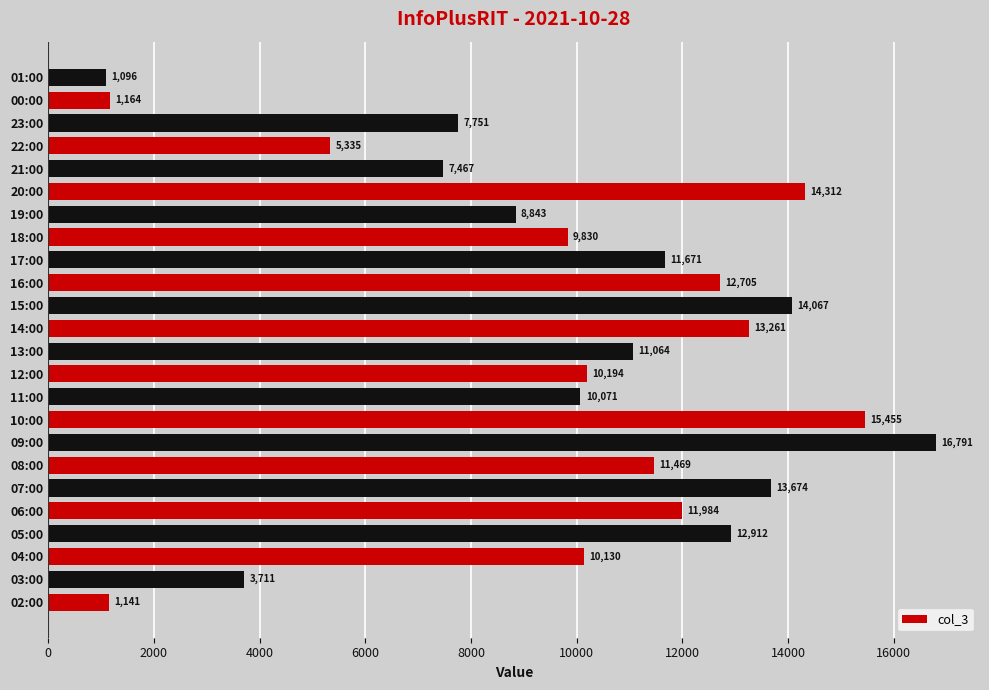

What is the change in value from 11:00 to 15:00?

+3996